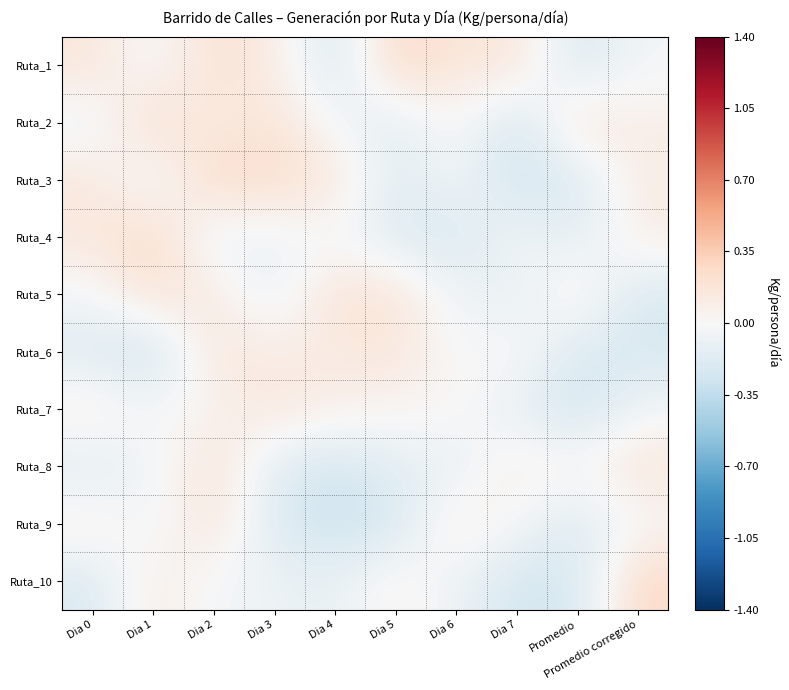

Rank the series at Dia 6 from highest to lowest value.

Ruta_1, Ruta_9, Ruta_7, Ruta_2, Ruta_3, Ruta_6, Ruta_5, Ruta_10, Ruta_8, Ruta_4